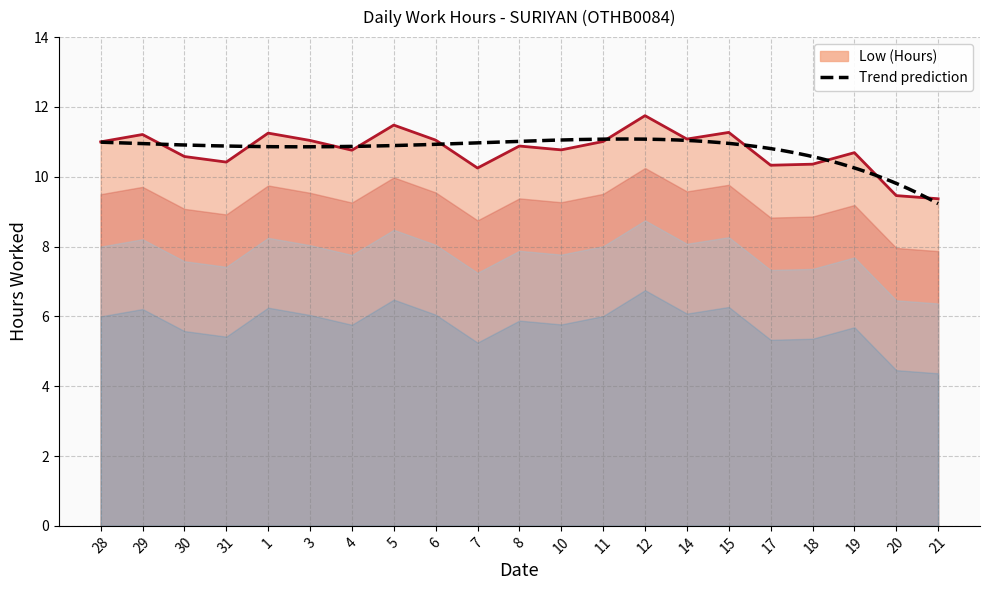

At which category does the data reach its first local peak?

29